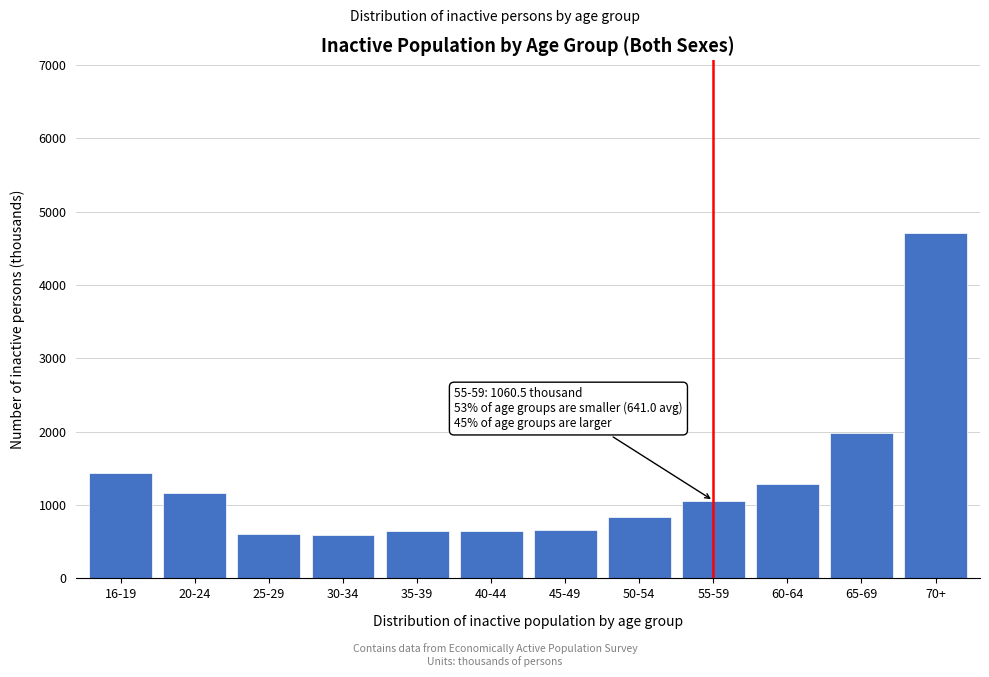

What is the label of the 9th bar from the left?

55-59